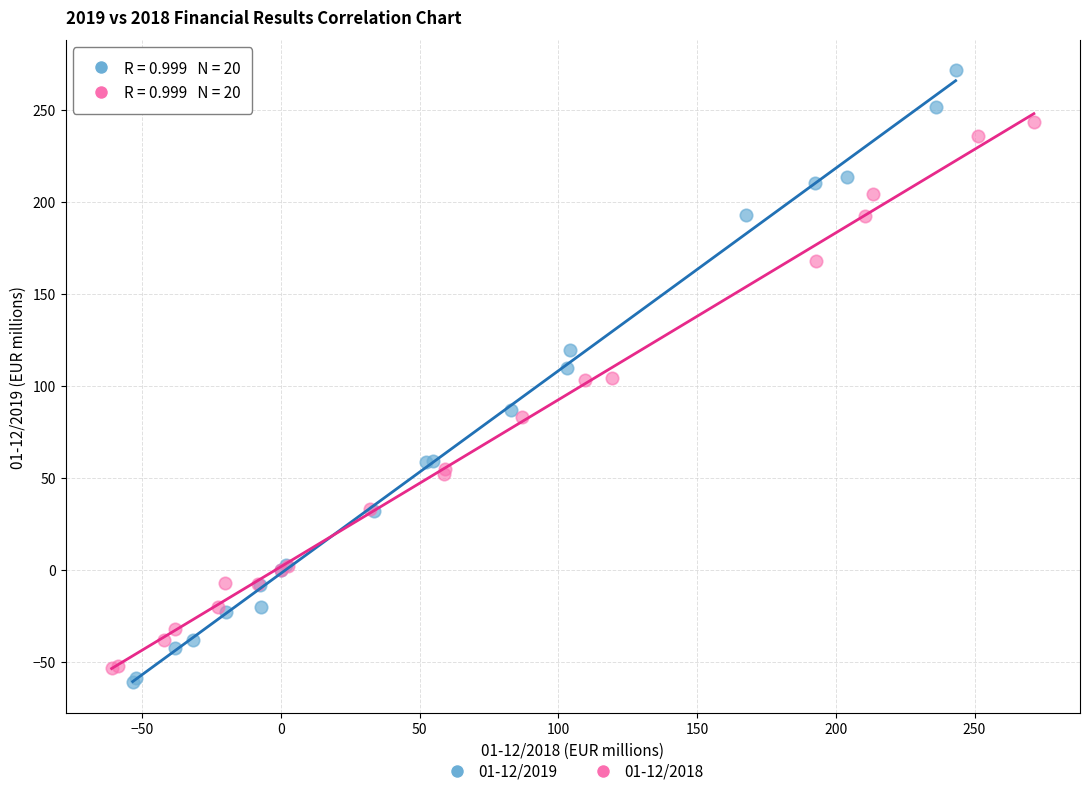

What are all the series names shown in the legend?

01-12/2019, 01-12/2018